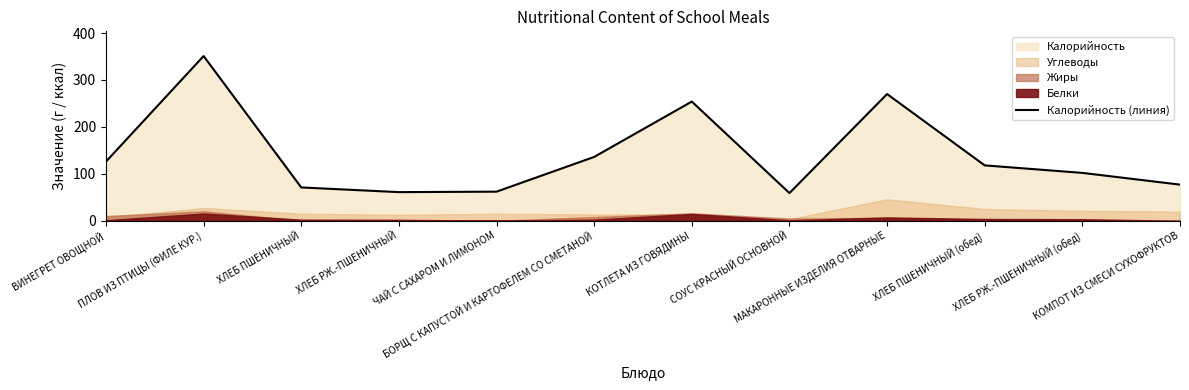

What is the average value?

141